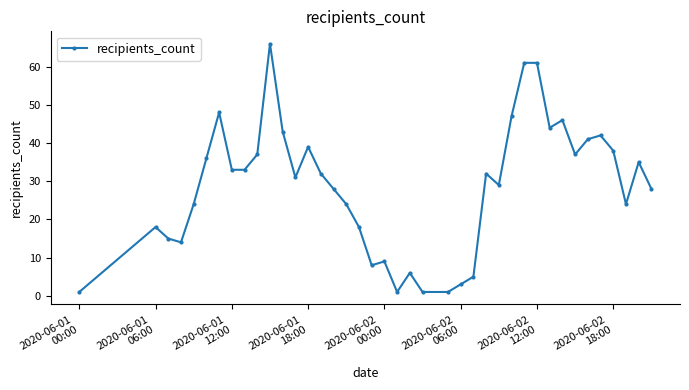

True or false: the data has more than 1 interior local peaks.

True